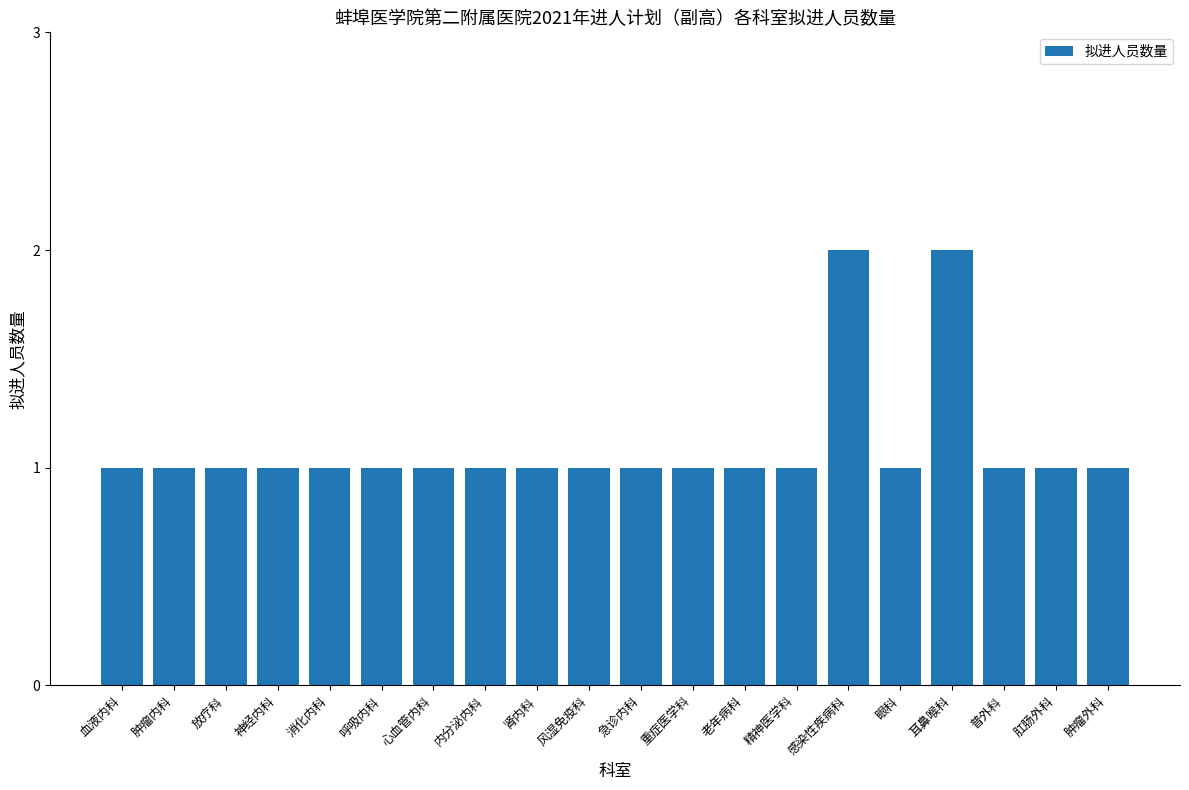

How many bars are there in total?

20